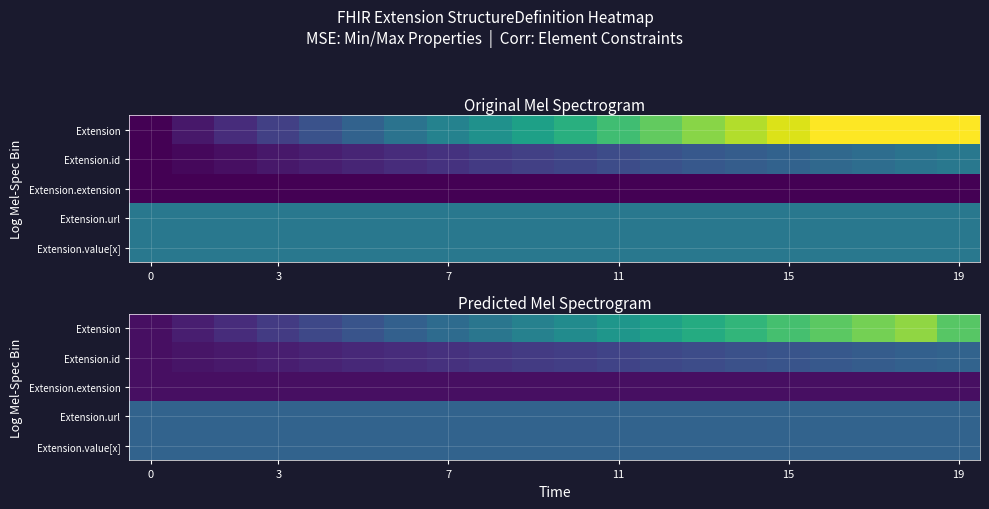

Is the value of Extension.extension at 7 greater than the value of Extension at 0?

No